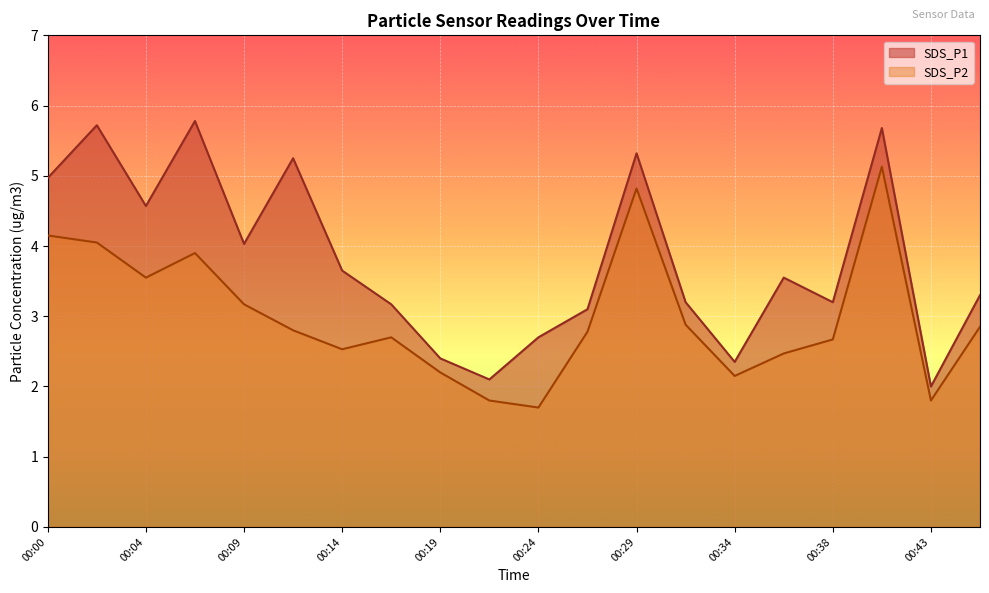

Count the number of categories in the chart.

20